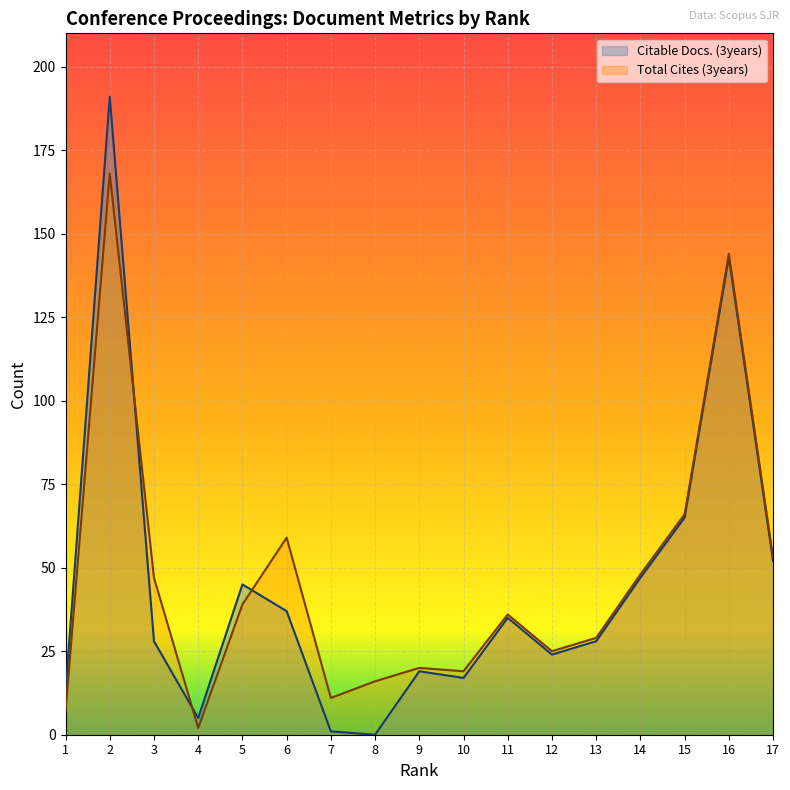

How many times do Total Cites (3years) and Citable Docs. (3years) cross each other?

3